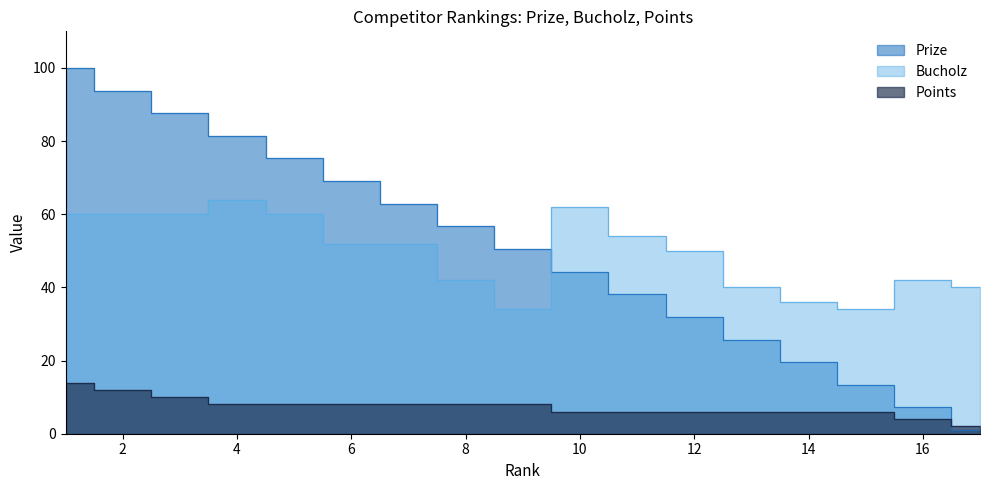

What is the value of the Prize point at the 3rd from the left?

87.6